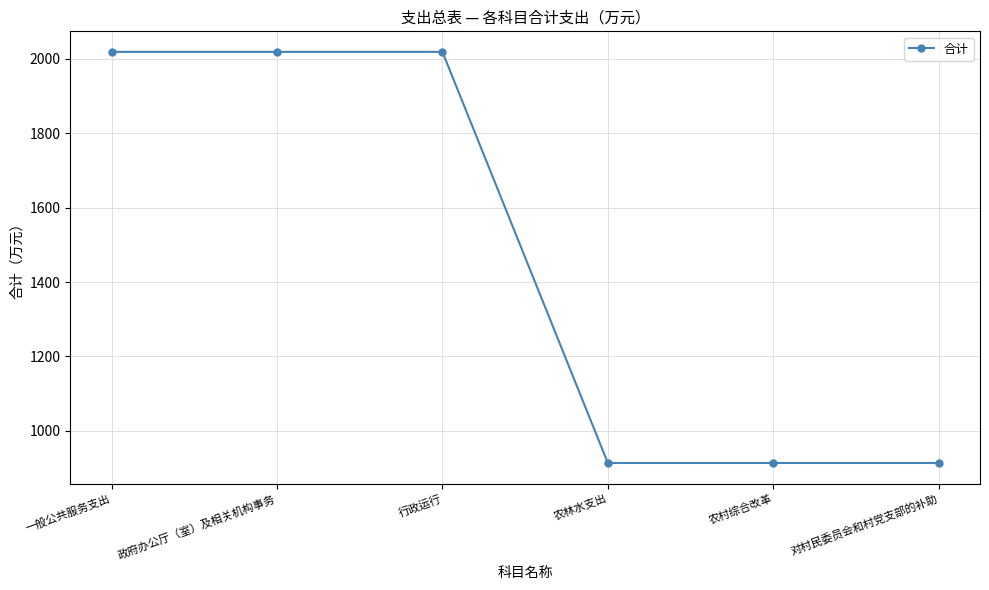

The chart shows a value of 3240.3 at 政府办公厅（室）及相关机构事务. True or false?

False